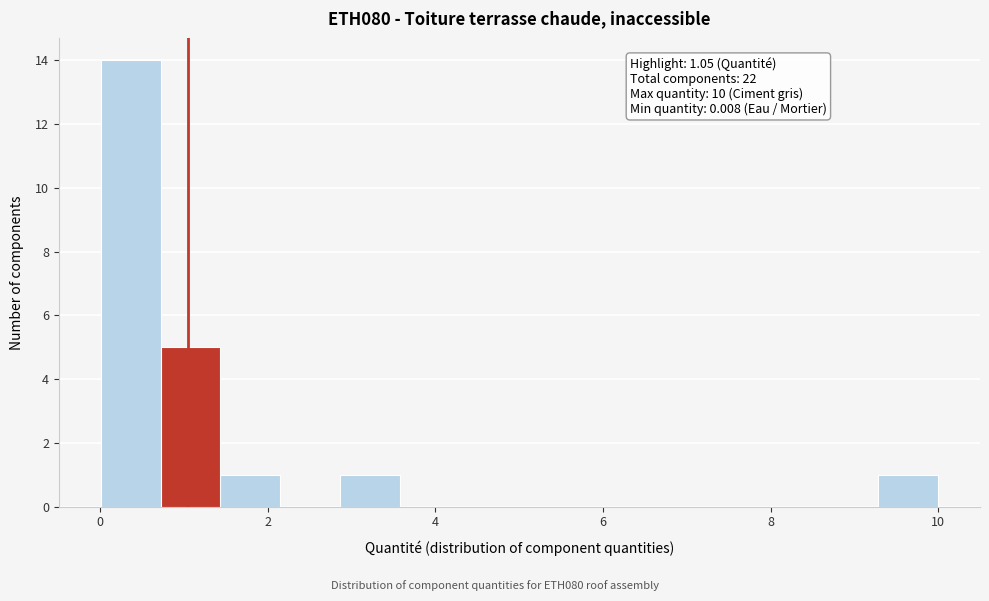

Around what value on the x-axis is the tallest bar? Give the approximate position of its centre, as read against the axis.

0.4